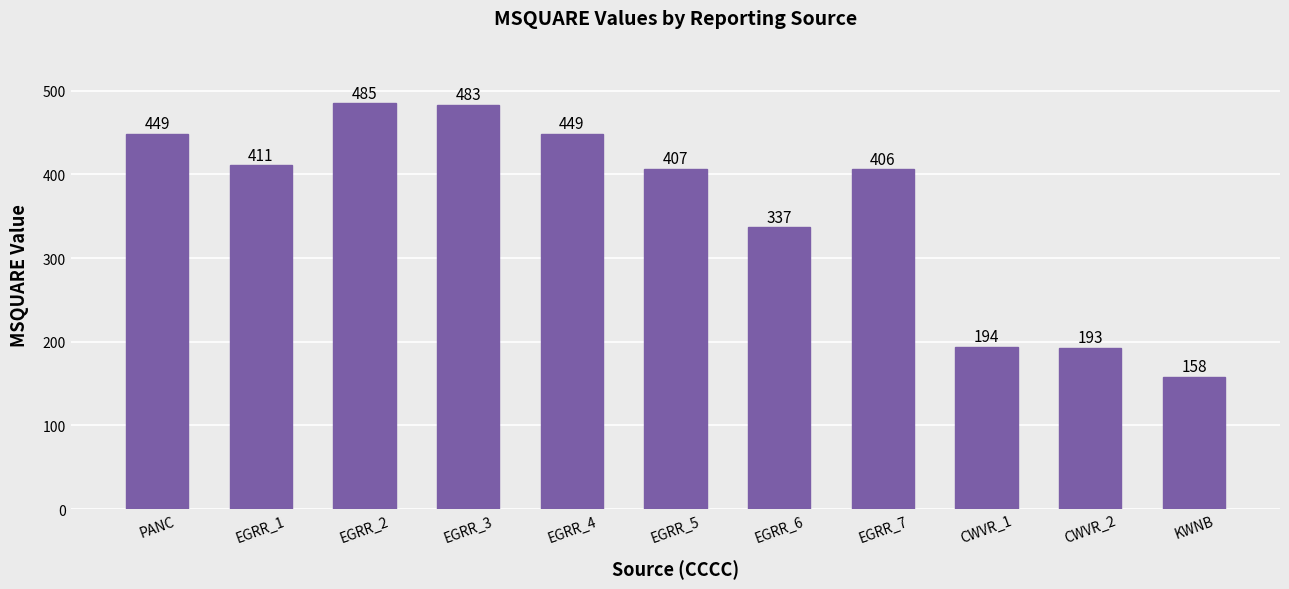

What is the average value?

361